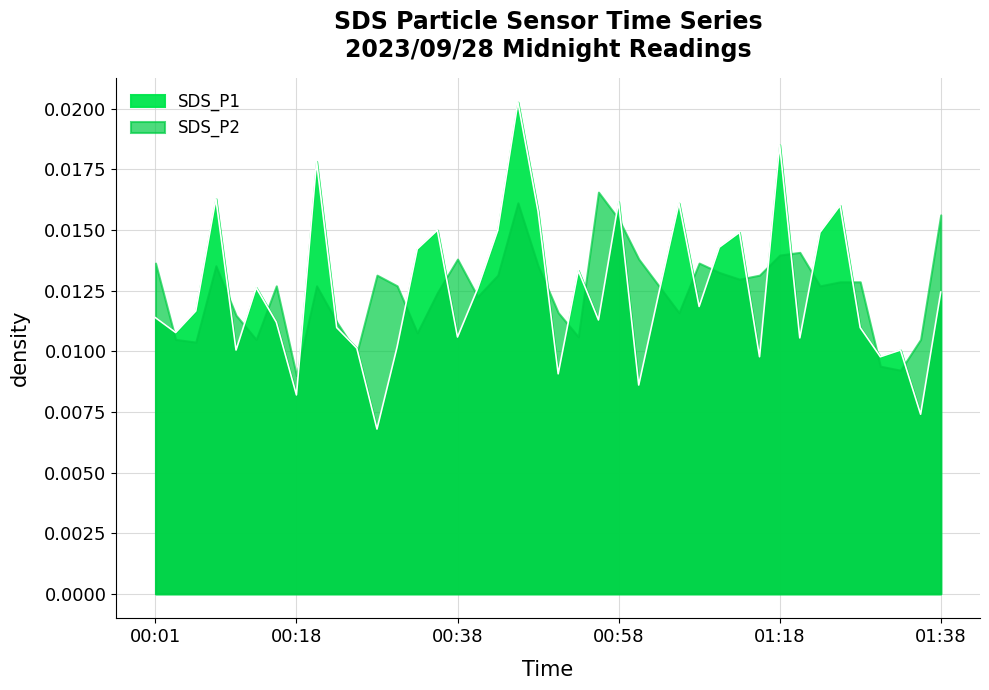

Is it true that the value at 2023/09/28 01:08:11 is 0.0?

False